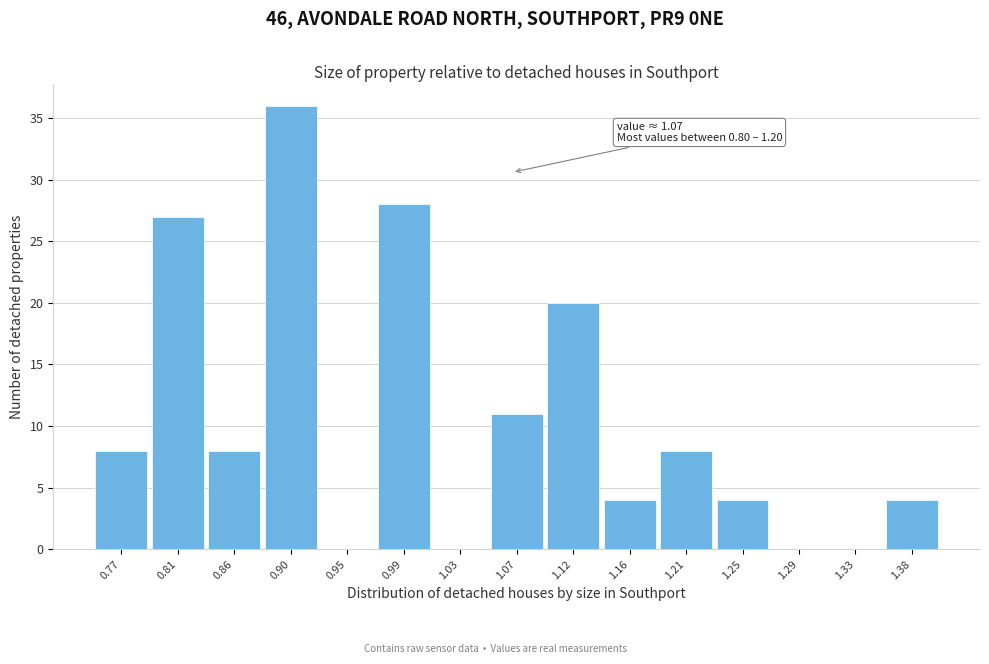

Over which range of the x-axis is the bar tallest?

0.880 to 0.925